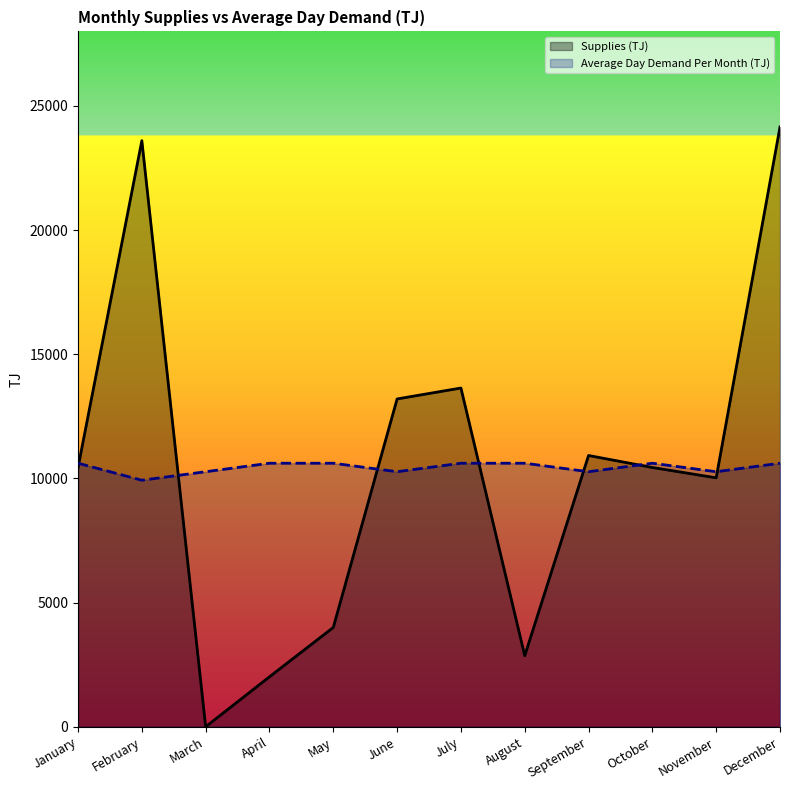

List the series in order of their peak value, highest first.

Supplies (TJ), Average Day Demand Per Month (TJ)